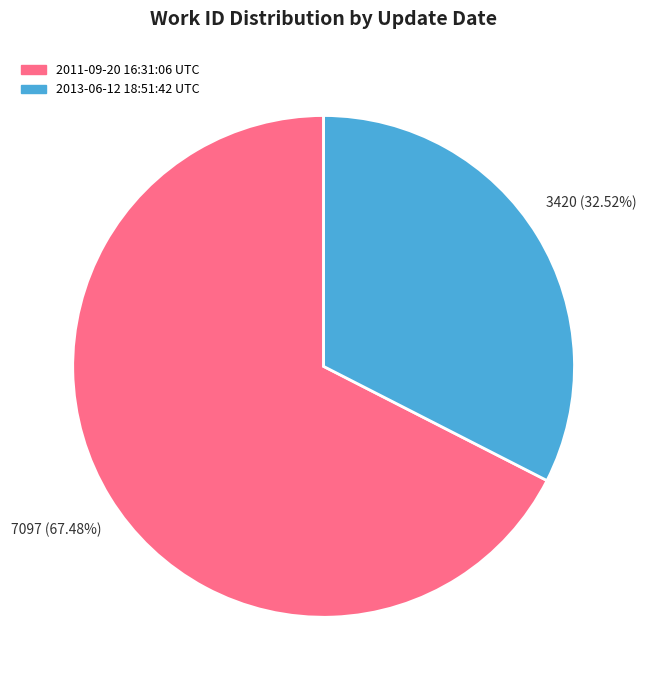

To the nearest percent, what is the difference between the 2013-06-12 18:51:42 UTC and 2011-09-20 16:31:06 UTC slice percentages?

35%